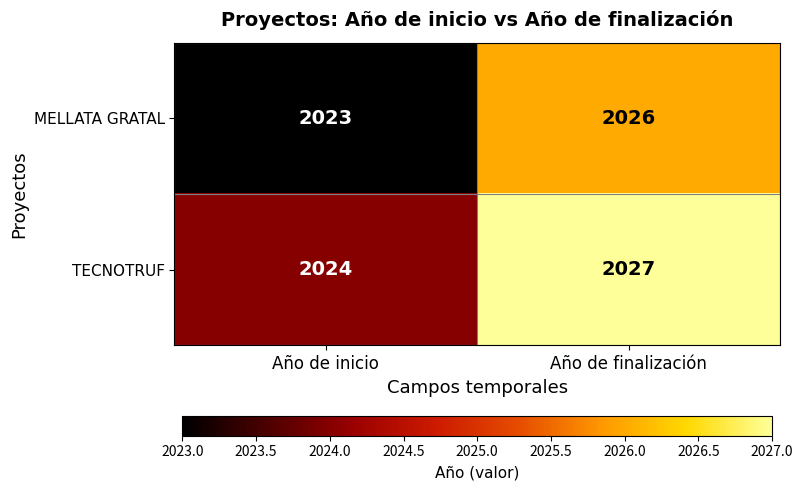

The TECNOTRUF series shows 537 at Año de finalización. True or false?

False